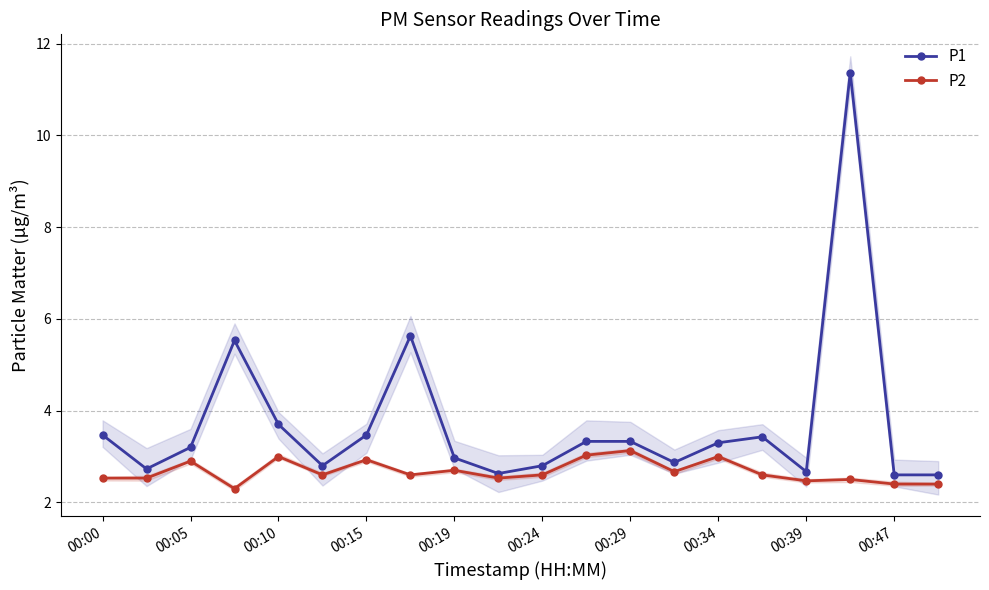

The P2 series shows 4.4 at 00:10. True or false?

False